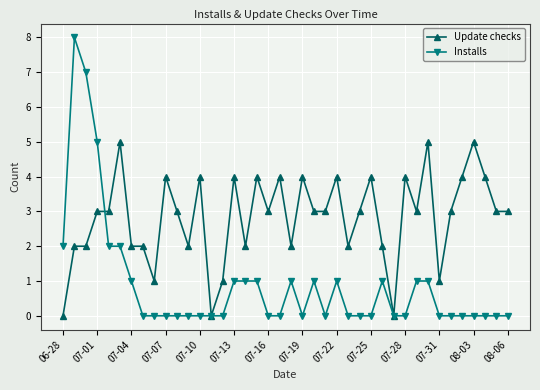

True or false: Installs and Update checks intersect in this chart.

True